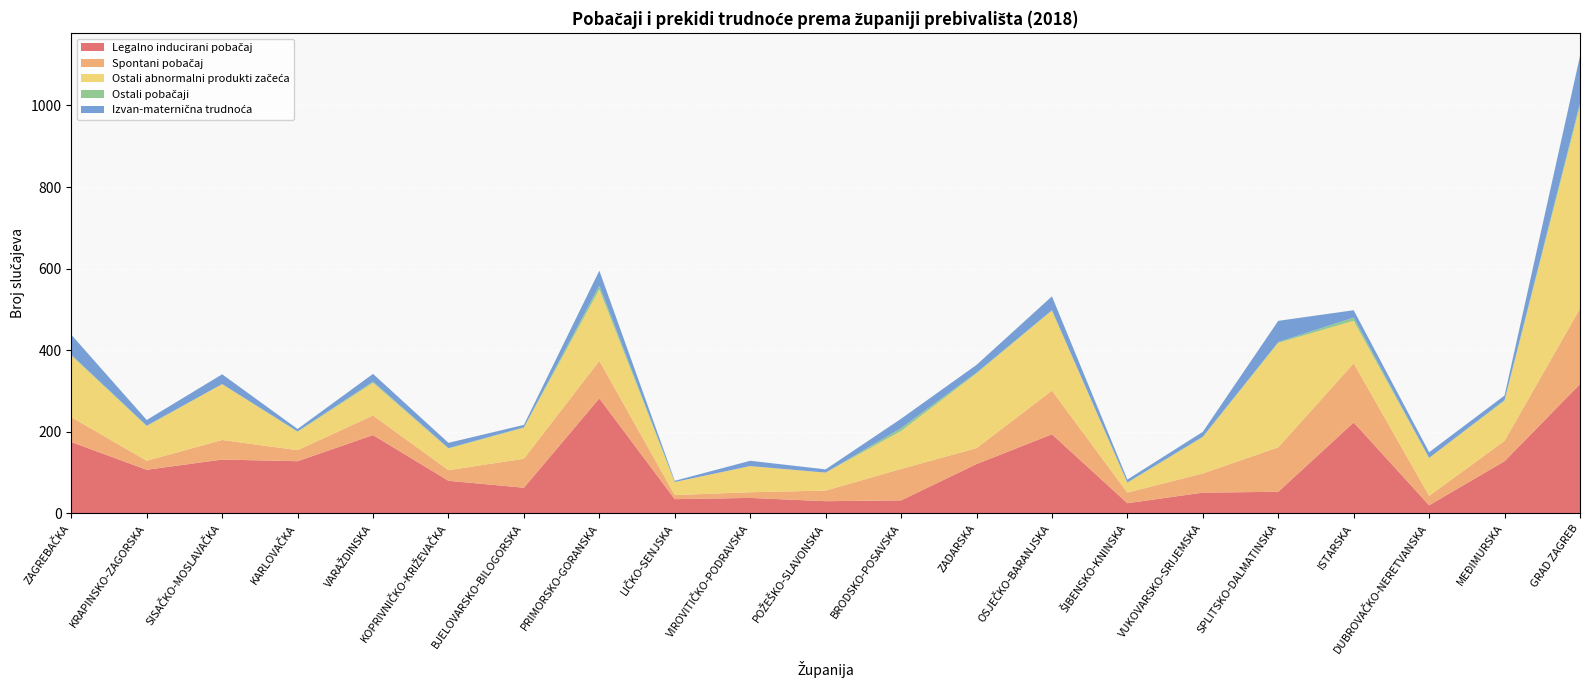

Reading right to left, extract all data points from this chart.

Legalno inducirani pobačaj: 317	128	20	223	53	51	25	194	121	32	30	38	35	282	63	80	192	128	132	107	175
Spontani pobačaj: 185	50	23	145	109	47	26	107	39	77	26	14	10	92	71	26	48	27	48	22	61
Ostali abnormalni produkti začeća: 497	98	93	104	256	89	24	196	183	93	44	64	32	175	76	53	80	45	137	85	151
Ostali pobačaji: 7	2	0	8	2	1	1	1	2	7	0	0	0	9	1	1	3	1	0	1	2
Izvan-maternična trudnoća: 115	11	14	18	52	12	7	34	19	23	8	13	3	37	6	13	19	6	24	14	49